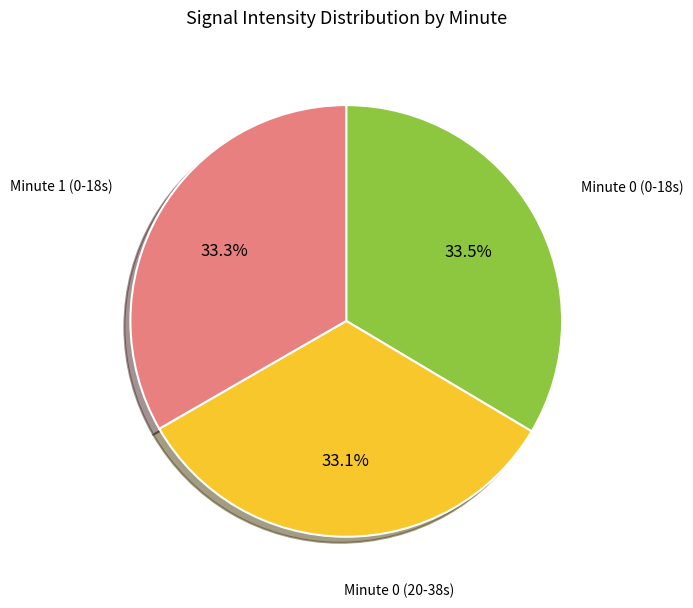

How many segments does this pie chart have?

3